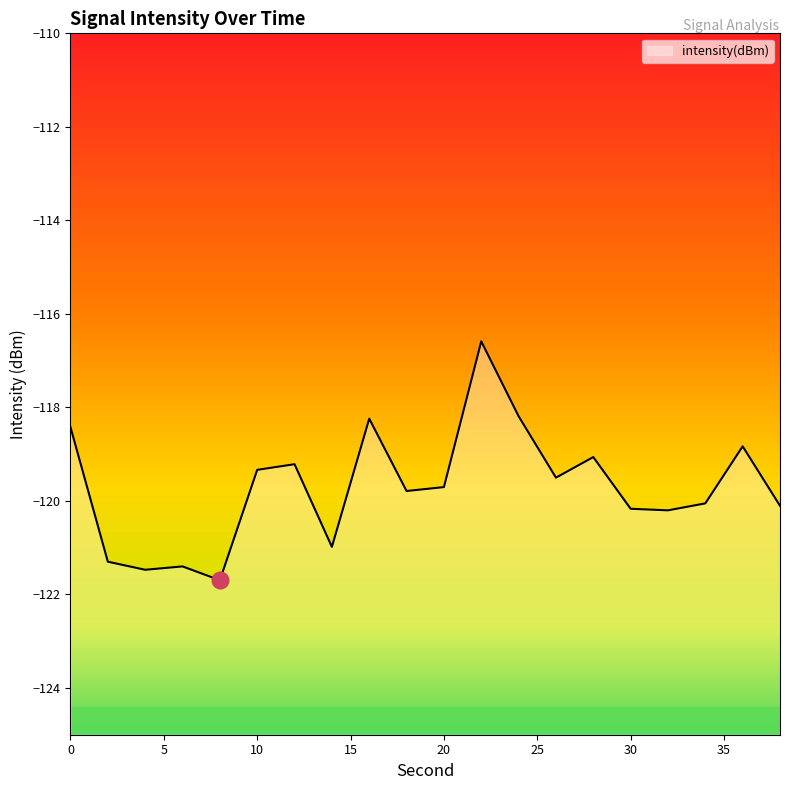

Reading right to left, what are all the values shown in this chart?

-120.1	-118.8	-120.1	-120.2	-120.2	-119.1	-119.5	-118.2	-116.6	-119.7	-119.8	-118.2	-121.0	-119.2	-119.3	-121.7	-121.4	-121.5	-121.3	-118.4